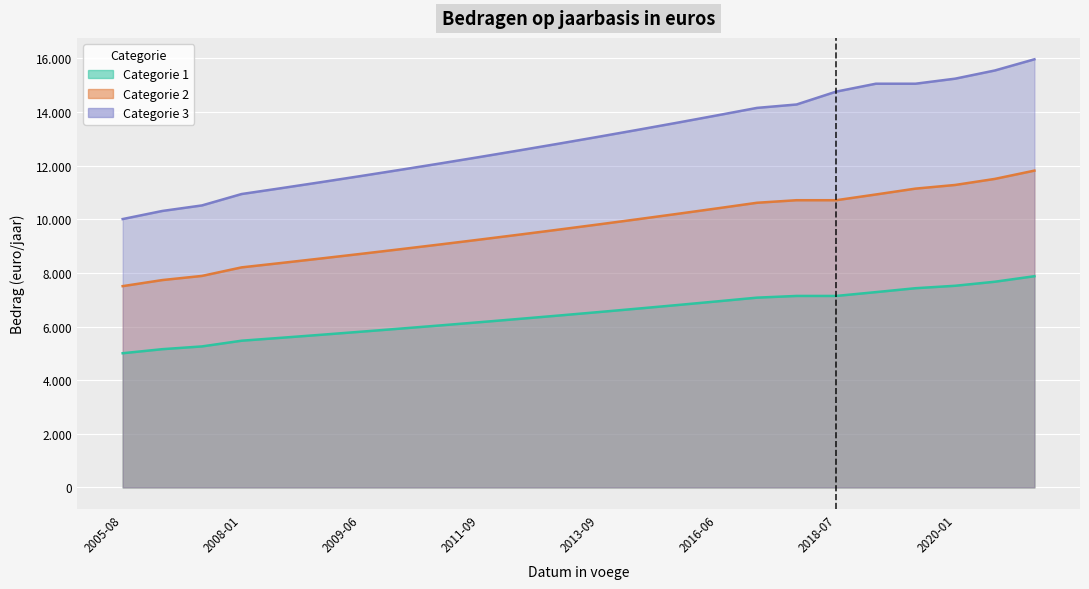

How many categories are shown in the chart?

24